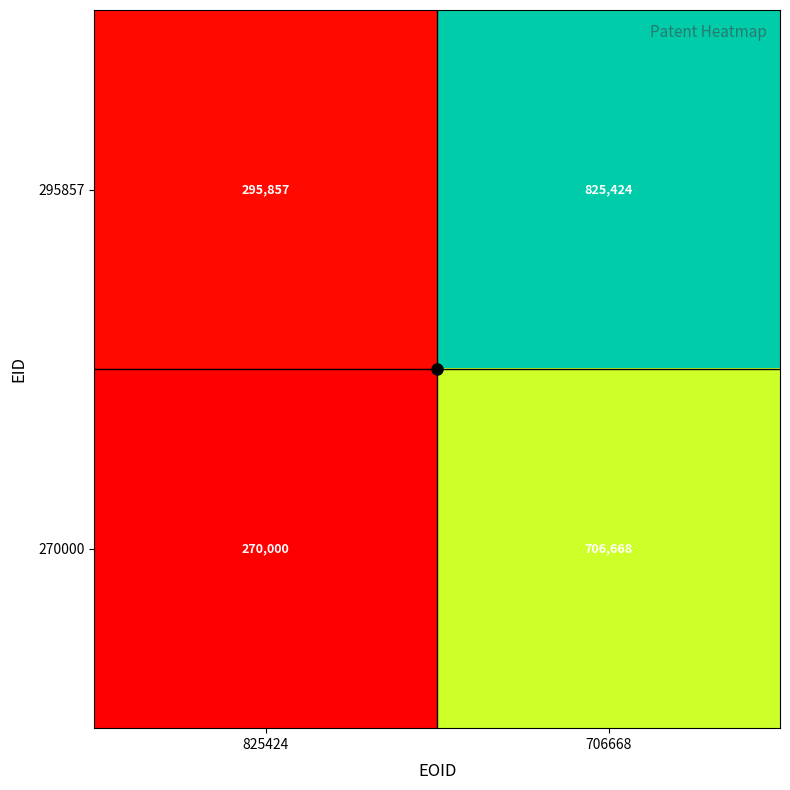

What is the difference between the maximum and minimum values in the 270000 series?

436668